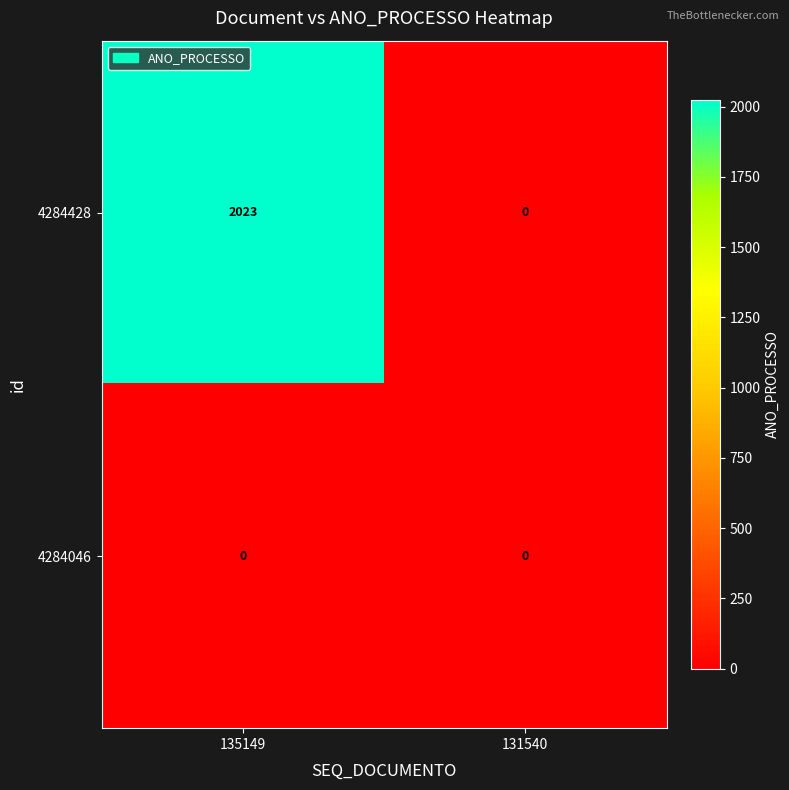

Reading left to right, what are all the values shown in this chart?

4284428: 135149=2023	131540=0
4284046: 135149=0	131540=0